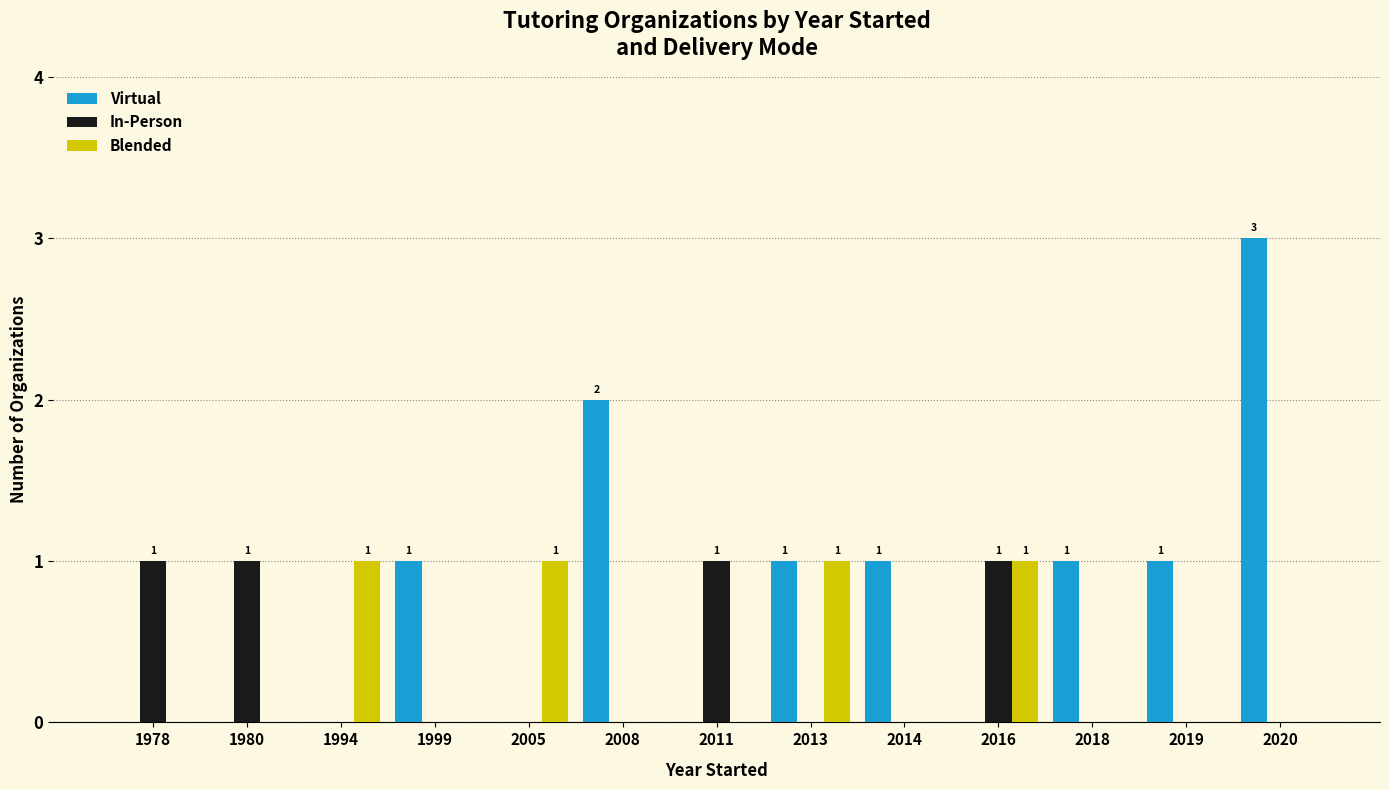

Reading right to left, extract all data points from this chart.

Virtual: 2020=3	2019=1	2018=1	2016=0	2014=1	2013=1	2011=0	2008=2	2005=0	1999=1	1994=0	1980=0	1978=0
In-Person: 2020=0	2019=0	2018=0	2016=1	2014=0	2013=0	2011=1	2008=0	2005=0	1999=0	1994=0	1980=1	1978=1
Blended: 2020=0	2019=0	2018=0	2016=1	2014=0	2013=1	2011=0	2008=0	2005=1	1999=0	1994=1	1980=0	1978=0